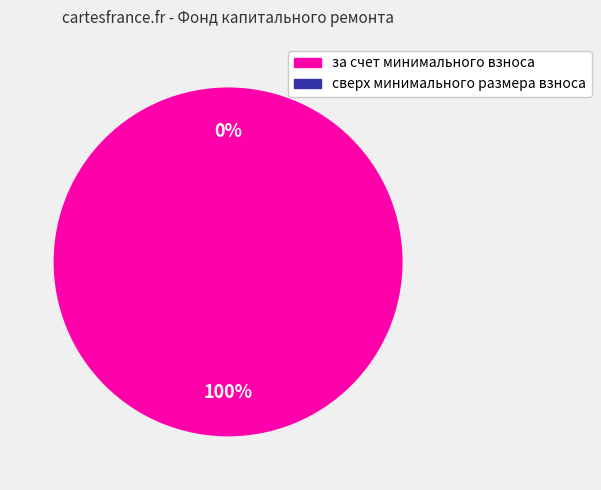

Which category has the biggest portion of the pie?

за счет минимального взноса